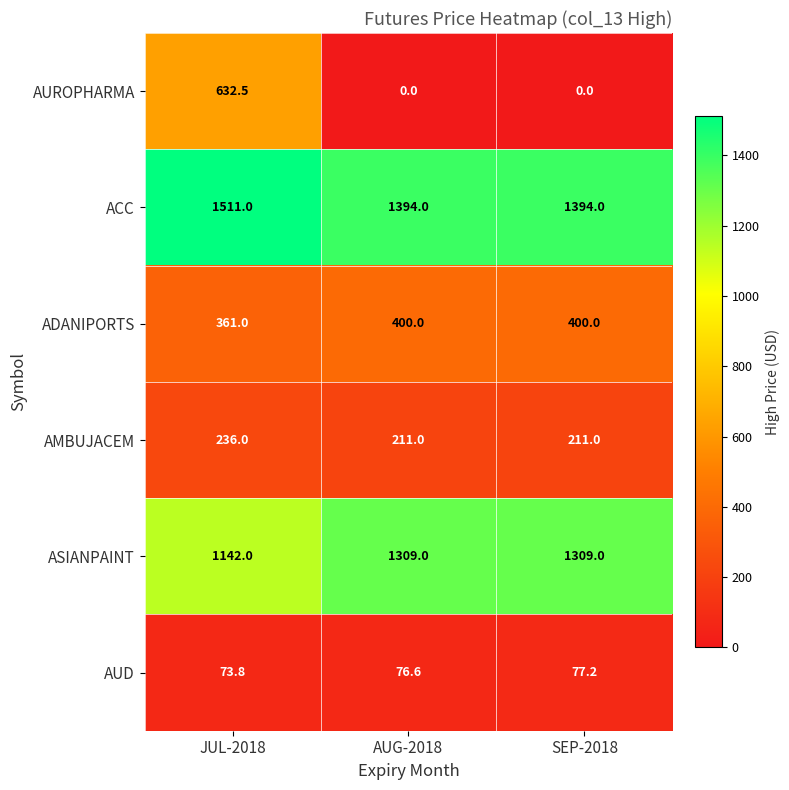

Which series has the widest spread of values?

AUROPHARMA